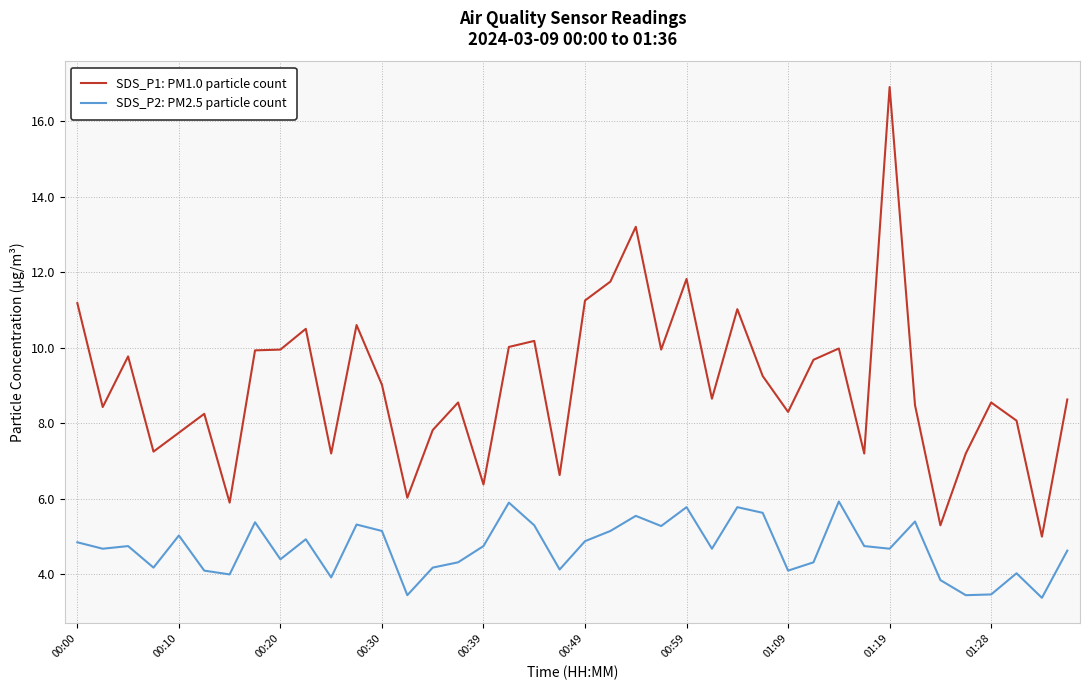

Rank the series by their average value, from highest to lowest.

SDS_P1: PM1.0 particle count, SDS_P2: PM2.5 particle count